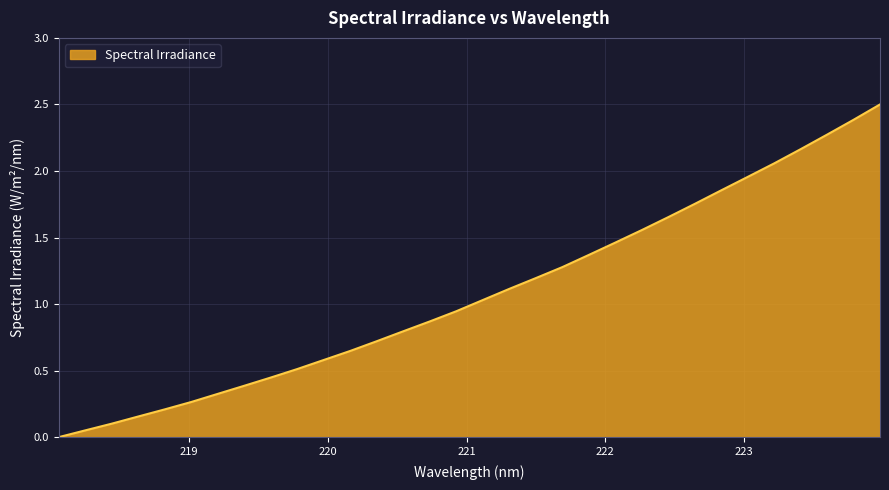

What is the difference between the maximum and minimum values?

2.5